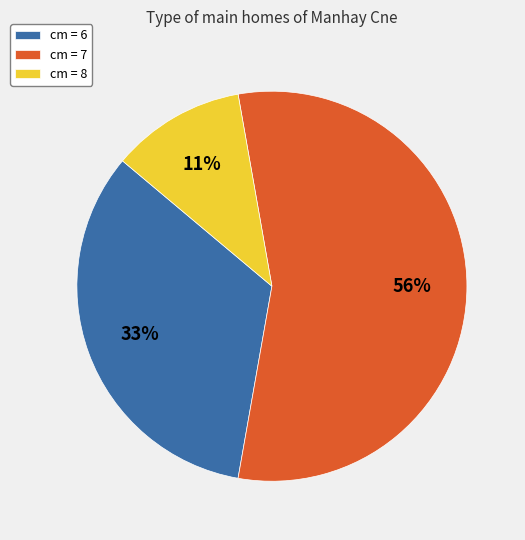

Does any single category account for the majority?

Yes